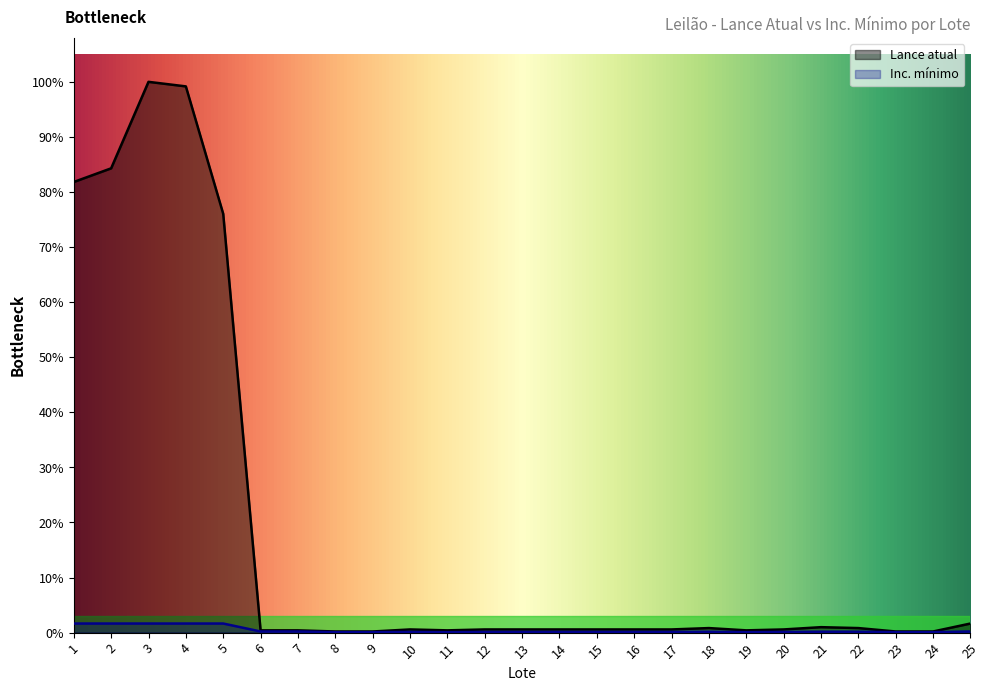

How many data points in Lance atual are less than 700?

8